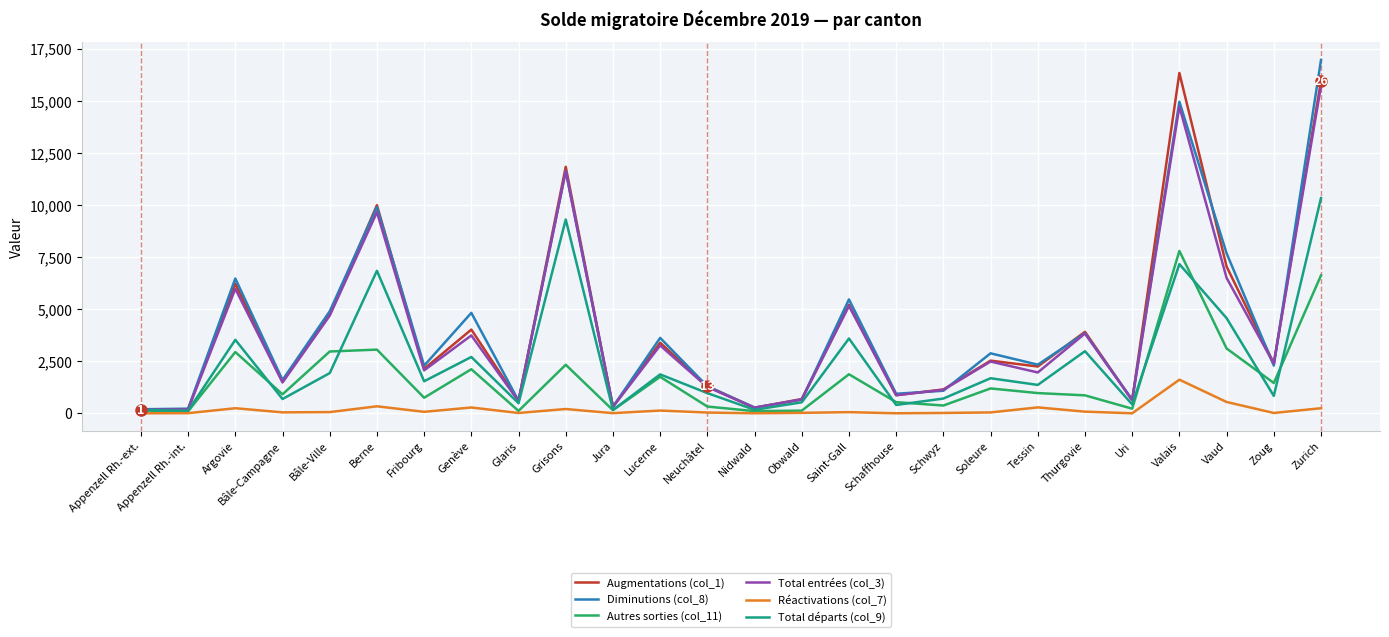

In Autres sorties (col_11), how many points are lower than both neighbors (excluding endpoints)?

8